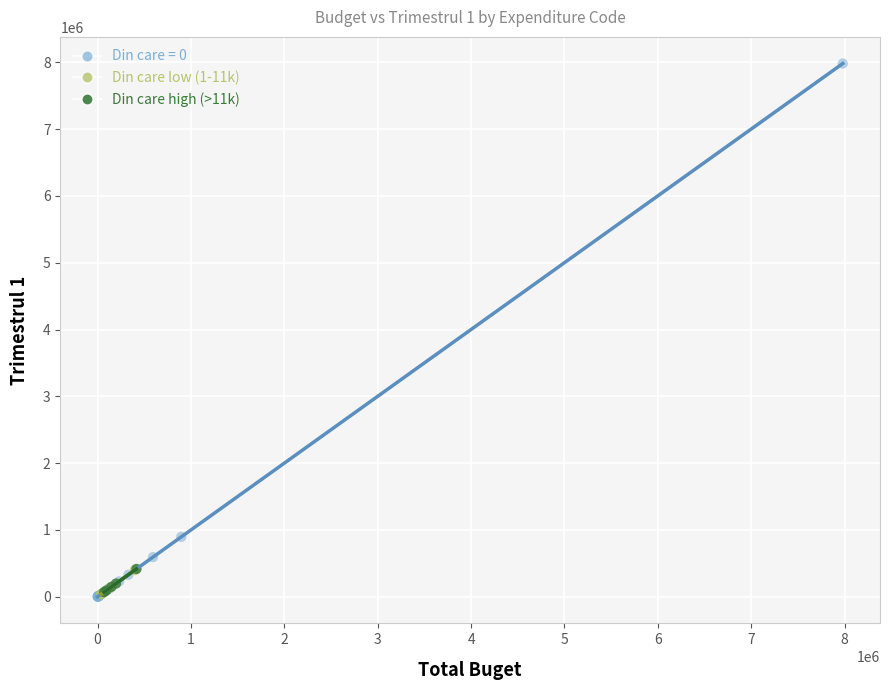

Which series contains the highest Y value?

Din care = 0